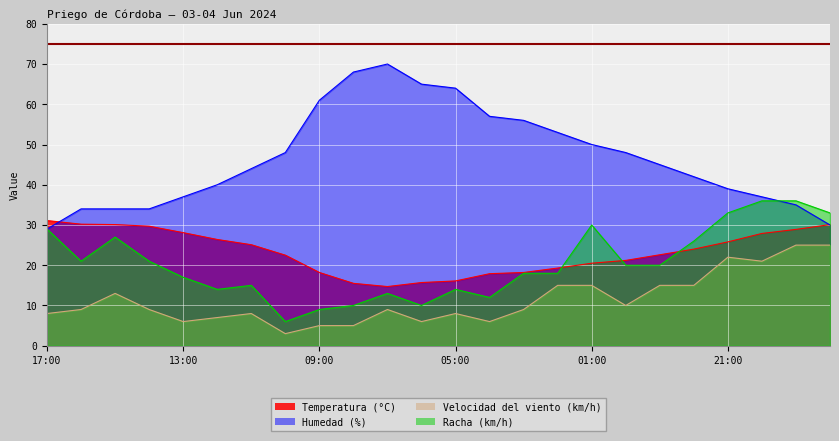

Is it true that Racha (km/h) equals 21.0 at 14:00?

True